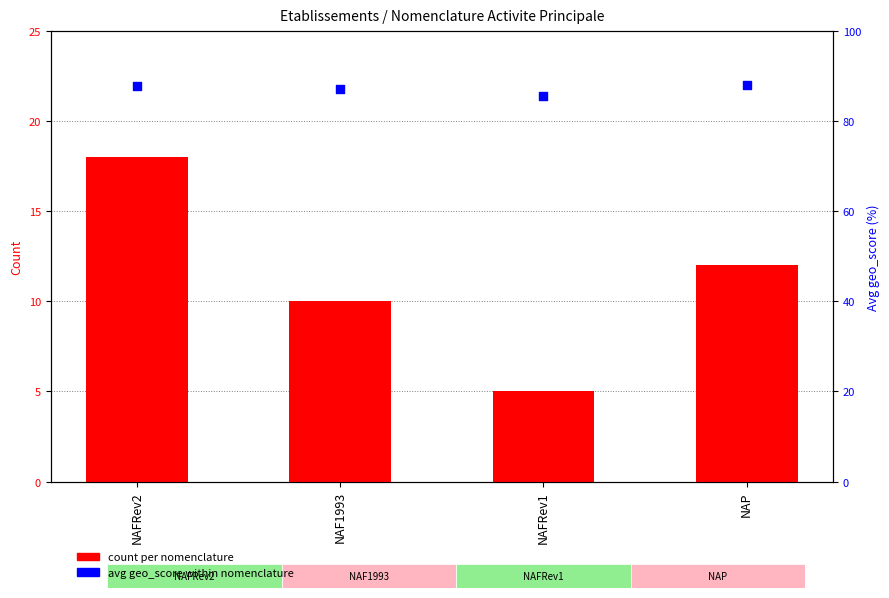

Which series has the widest spread of Y values?

count per nomenclature